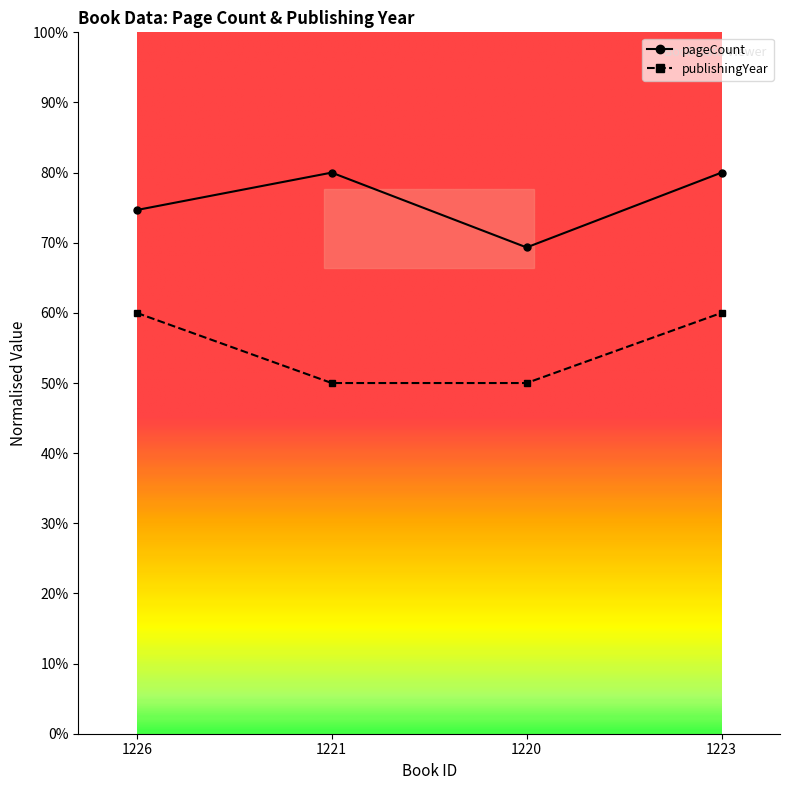

True or false: pageCount has a value of 69.3 at 1220.

True